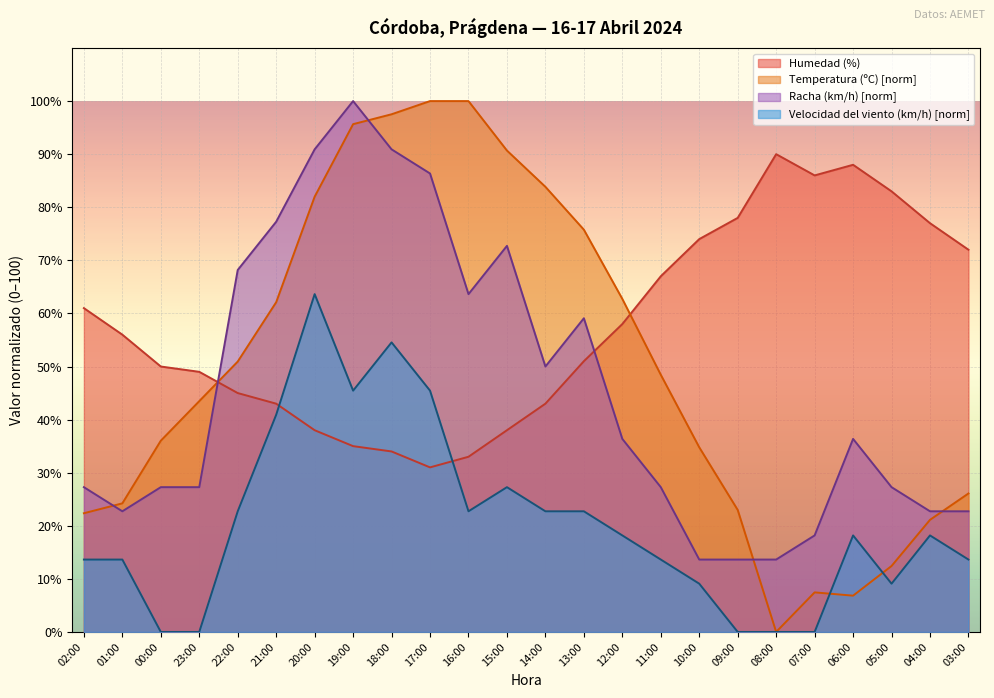

What is the label of the 7th point from the left?

20:00